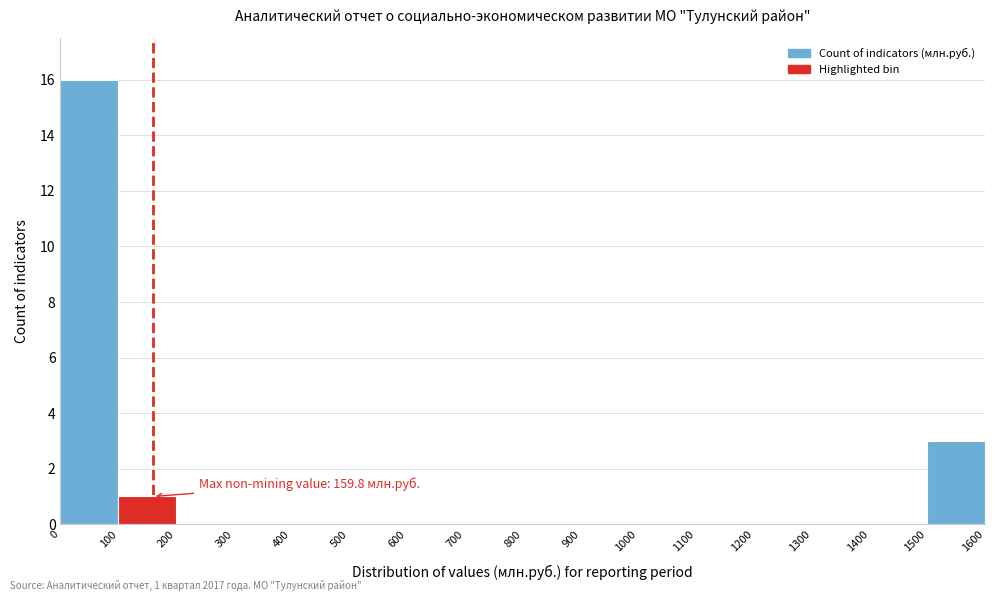

Over which range of the x-axis is the bar tallest?

0 to 100